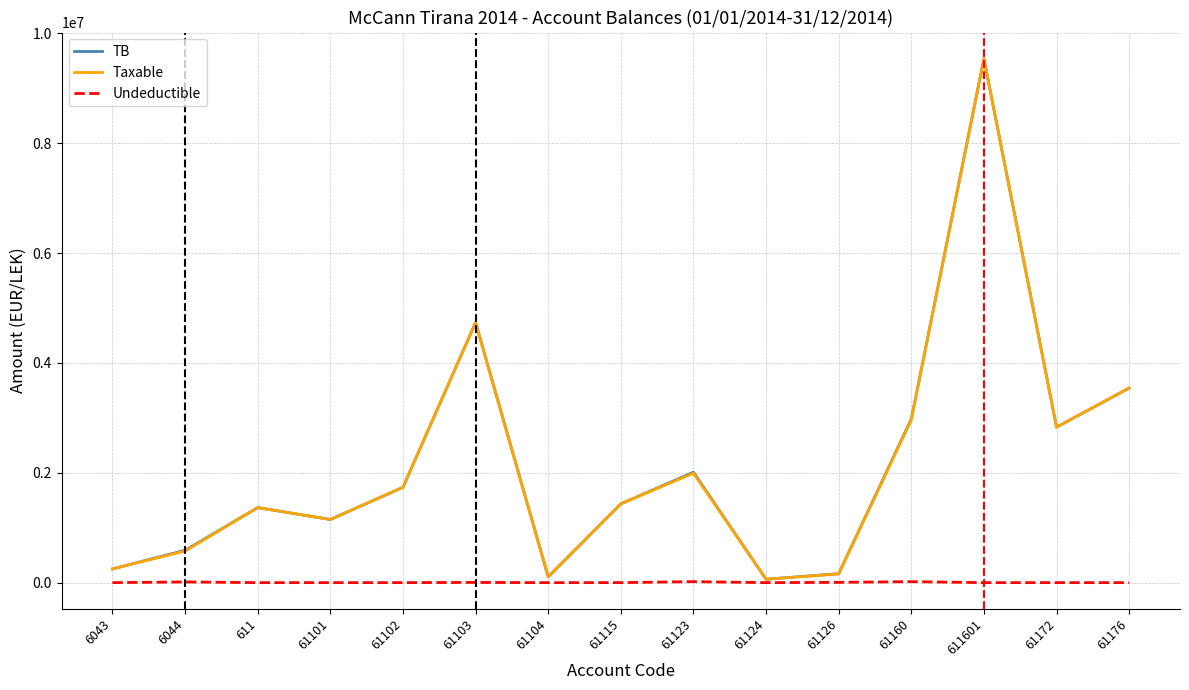

Which series changed the most between 61115 and 61160?

TB